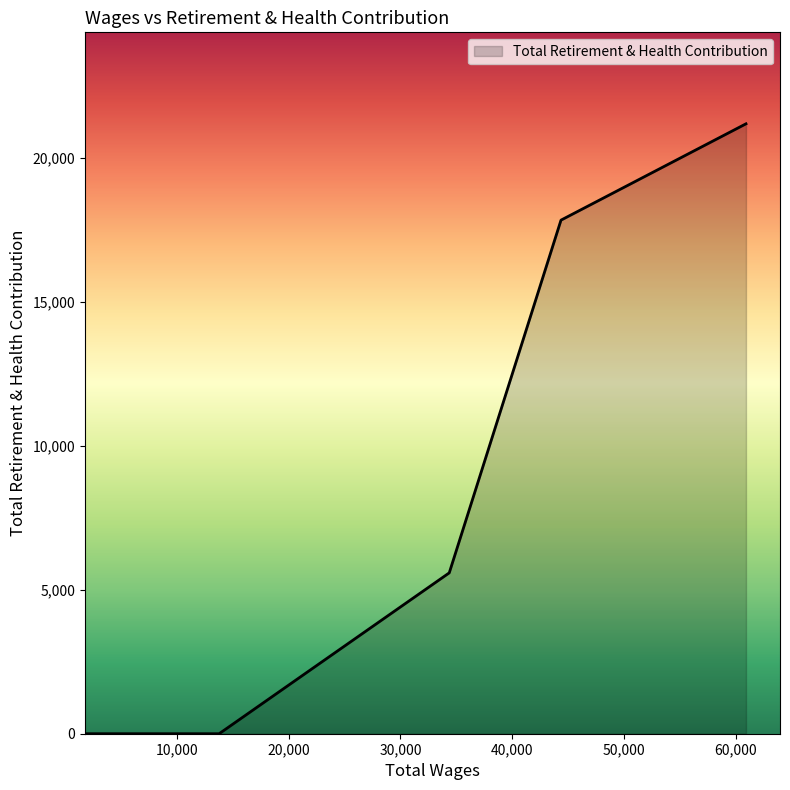

Count the number of categories in the chart.

6